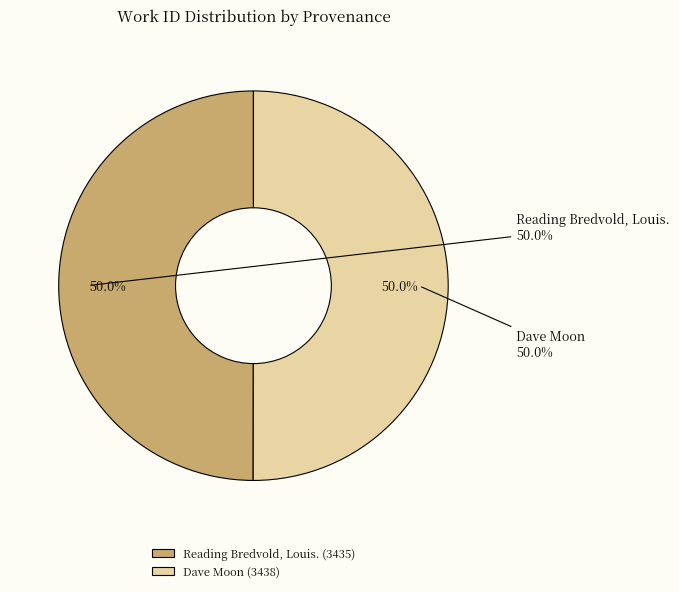

How many segments does this pie chart have?

2